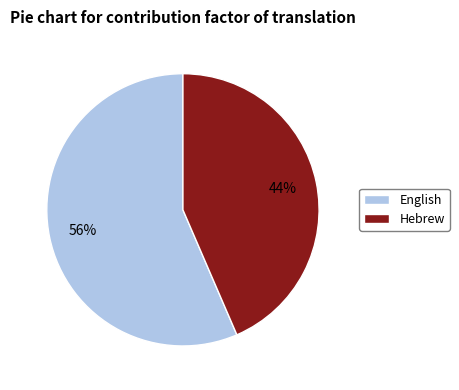

Which category has the smallest portion of the pie?

Hebrew